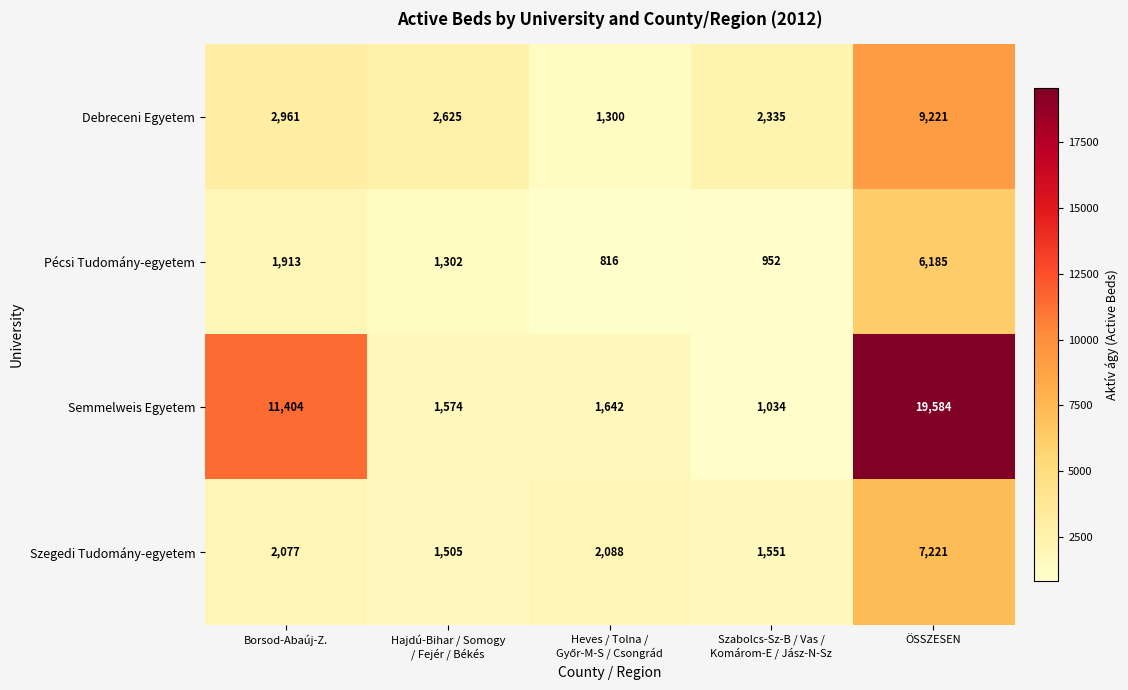

What value does the Pécsi Tudomány-egyetem series have at Borsod-Abaúj-Z.?

1913